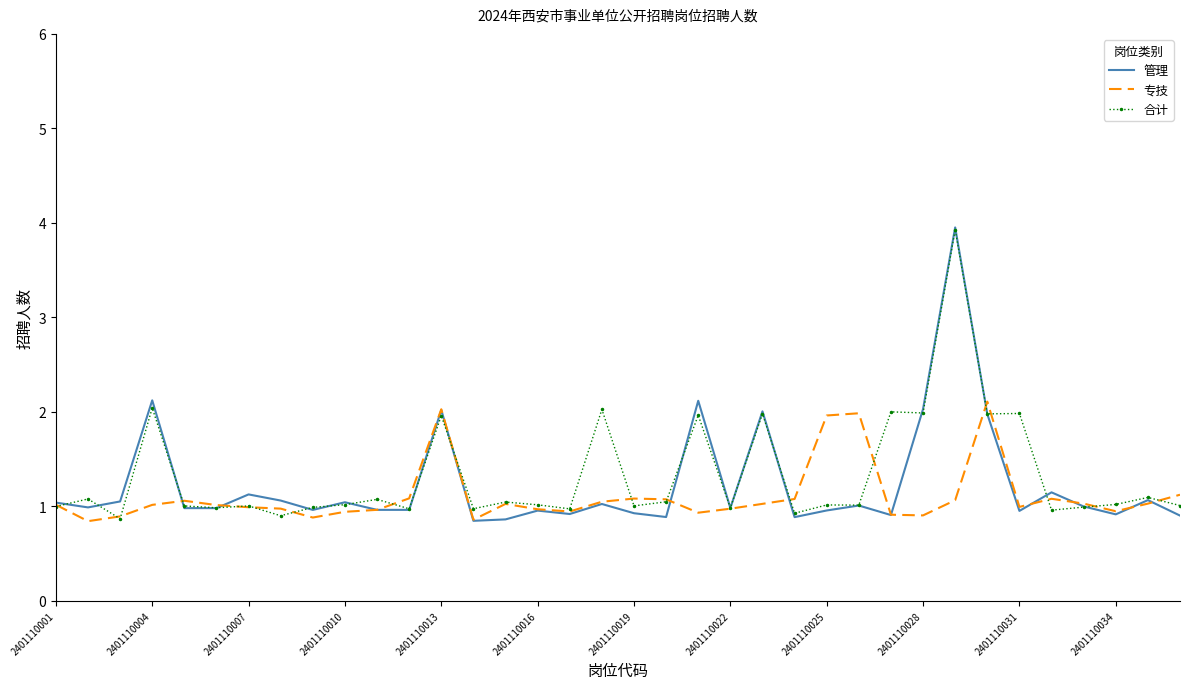

What is the lowest value of the 管理 series?

0.8